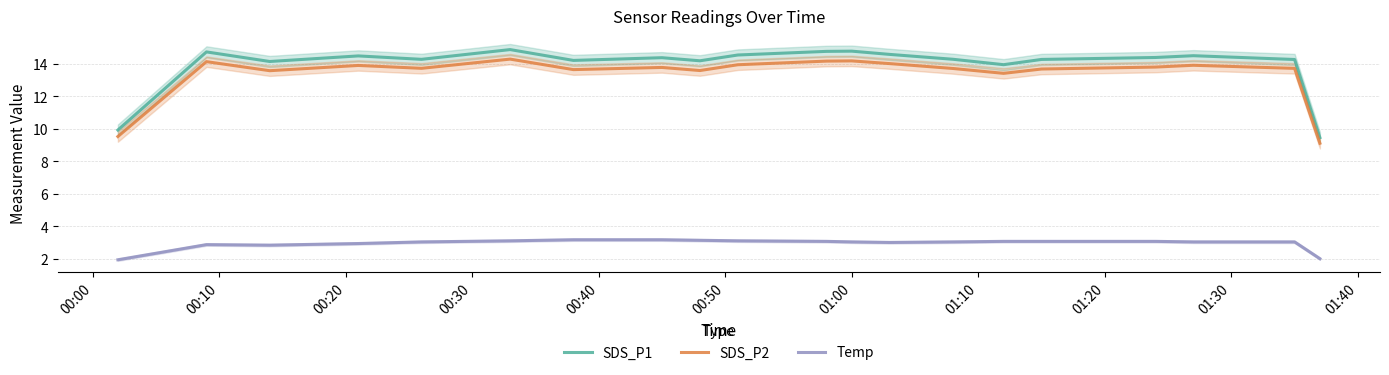

Count the number of categories in the chart.

20